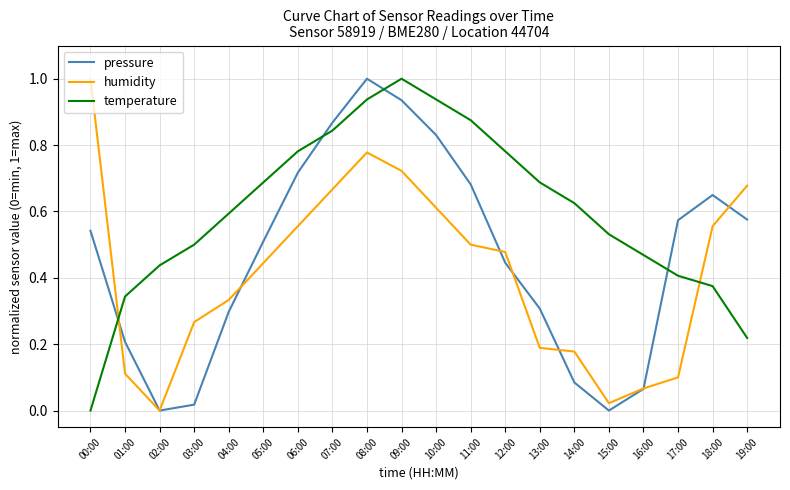

Is this an area chart (filled region under the line)?

No